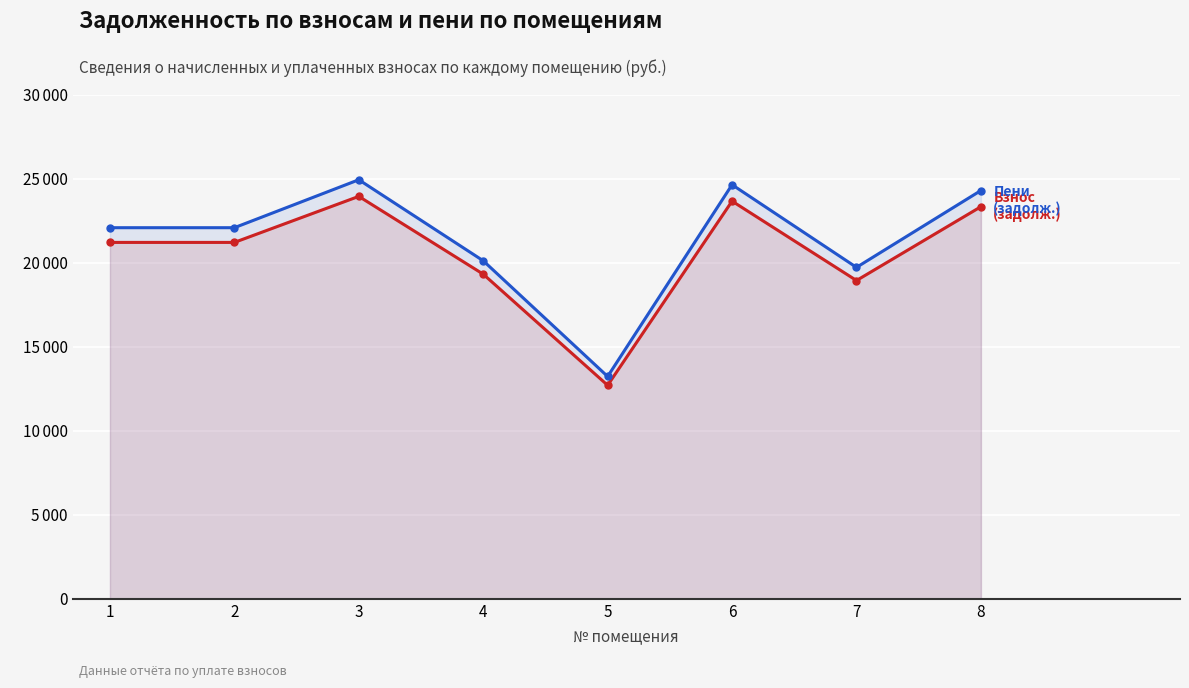

Reading left to right, list all the values displayed in this chart.

задолженность (взнос): 21200.8	21200.8	23939.5	19312.1	12701.6	23656.3	18934.5	23325.7
задолженность (пени): 22076.4	22076.4	24928.2	20109.6	13226.1	24633.2	19716.4	24289.0